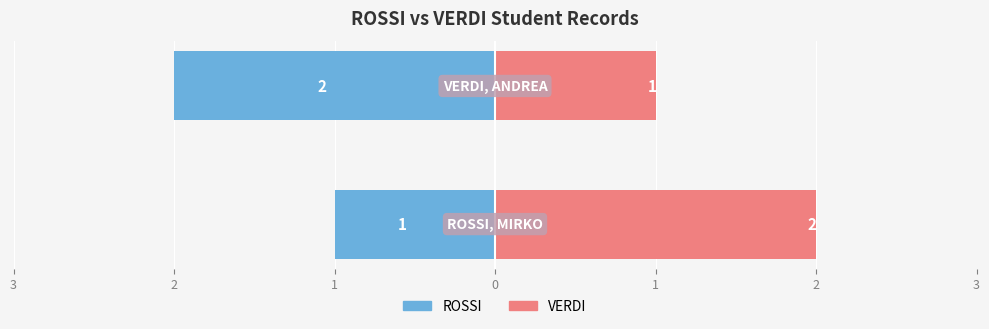

Reading left to right, transcribe all the data shown in this chart.

ROSSI: 3=-1	2=-2
VERDI: 3=2	2=1